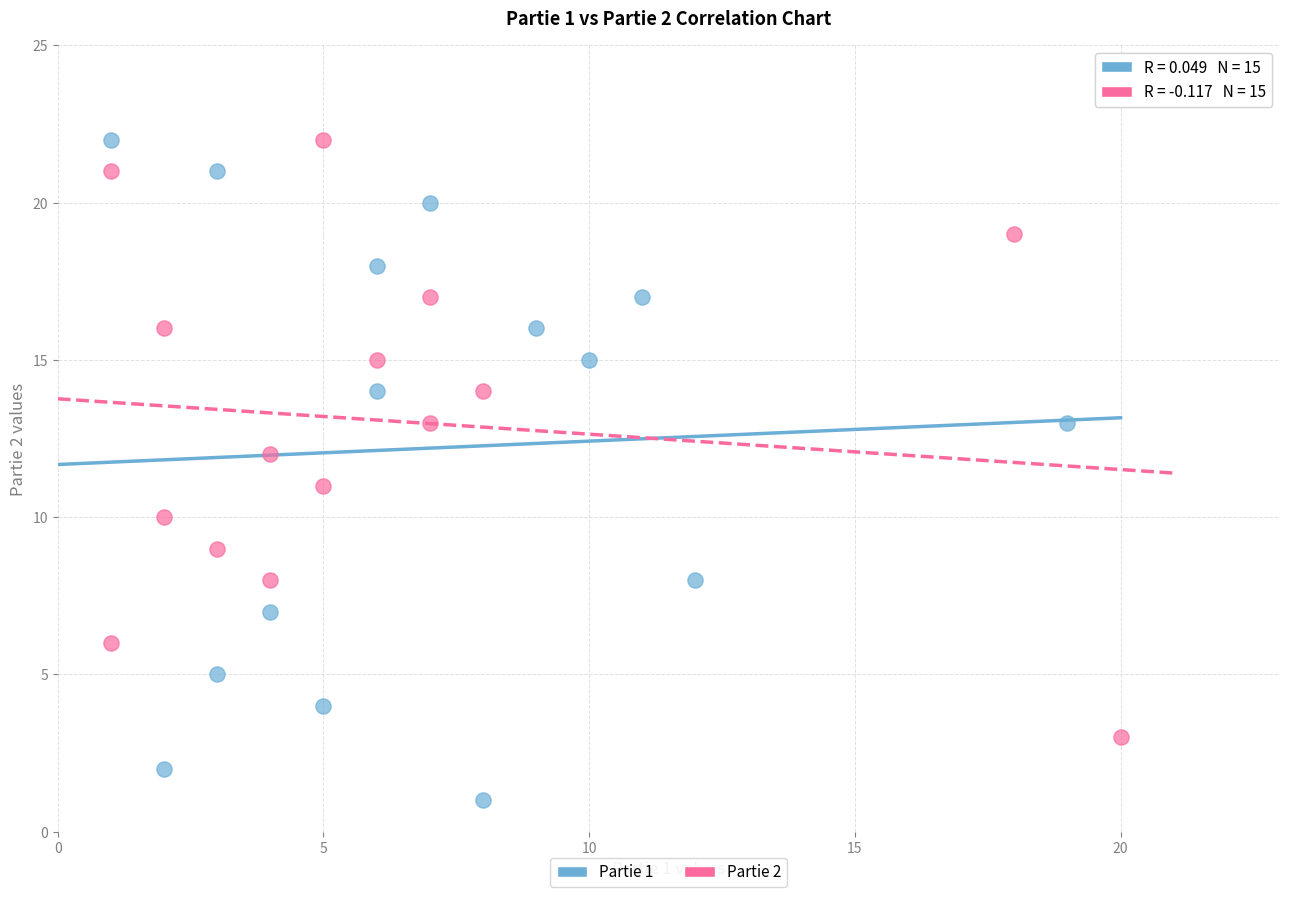

Which series contains the lowest Y value?

Partie 1